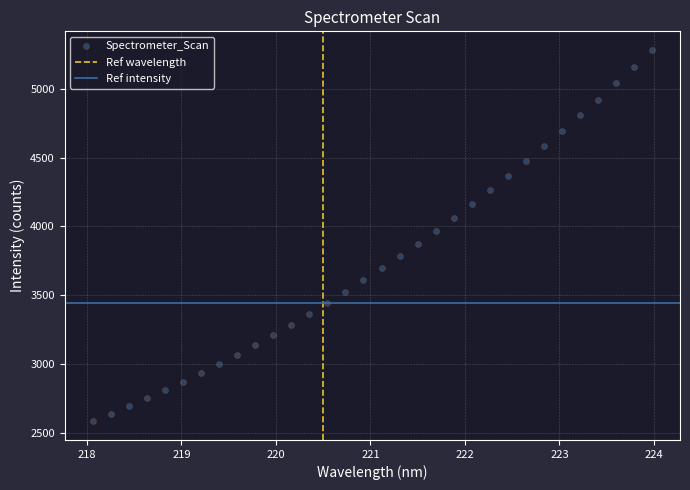

What is the range of Y values (max minus min)?

2701.1